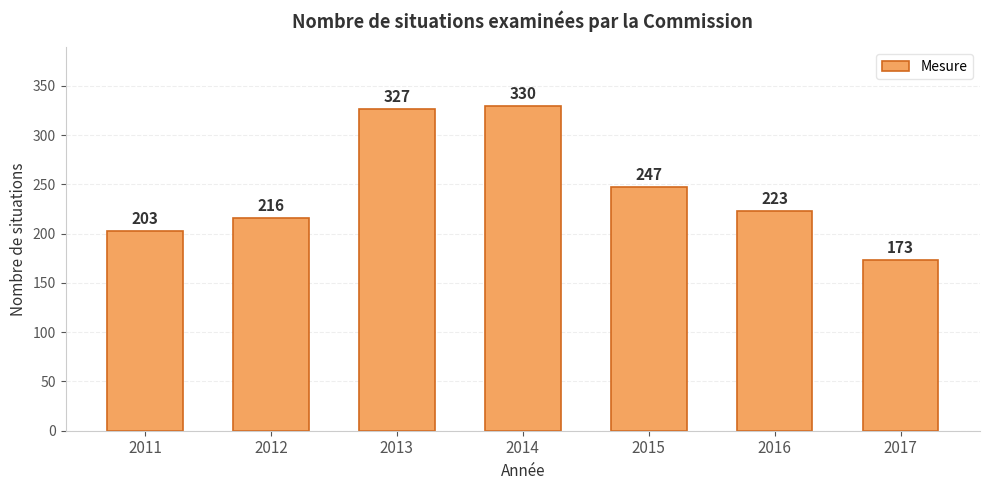

Are the bars grouped side by side (vs. stacked)?

No